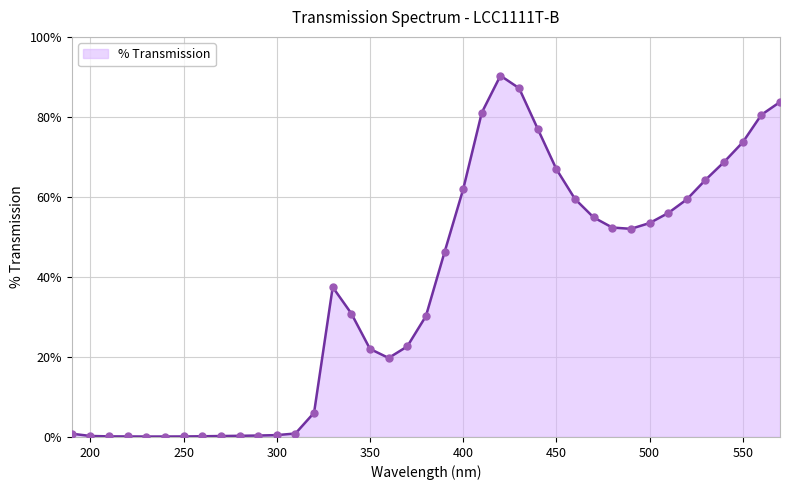

What is the maximum value shown in the chart?

90.3